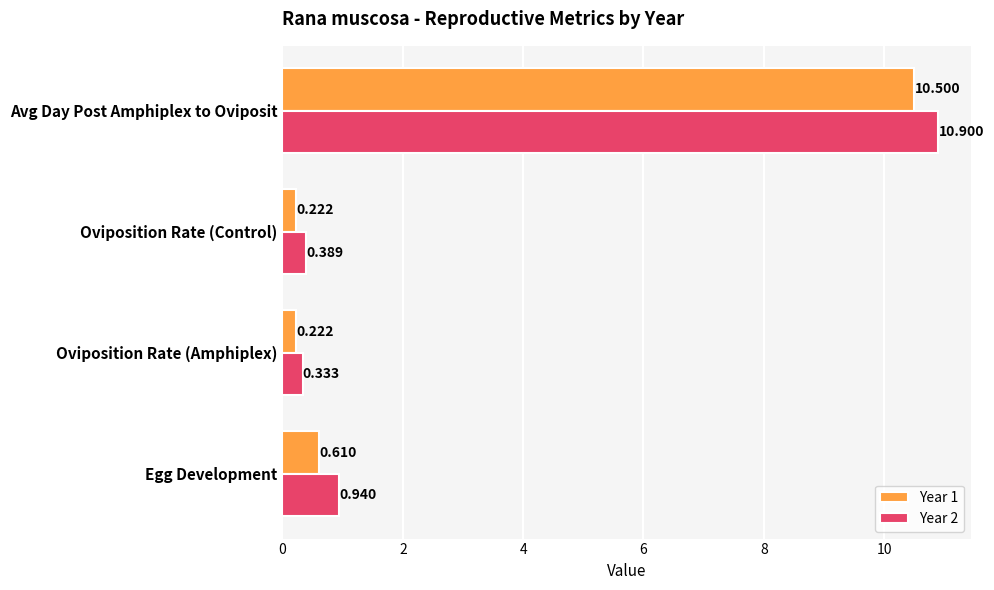

Which category has the highest value across all series?

Avg Day Post Amphiplex to Oviposit